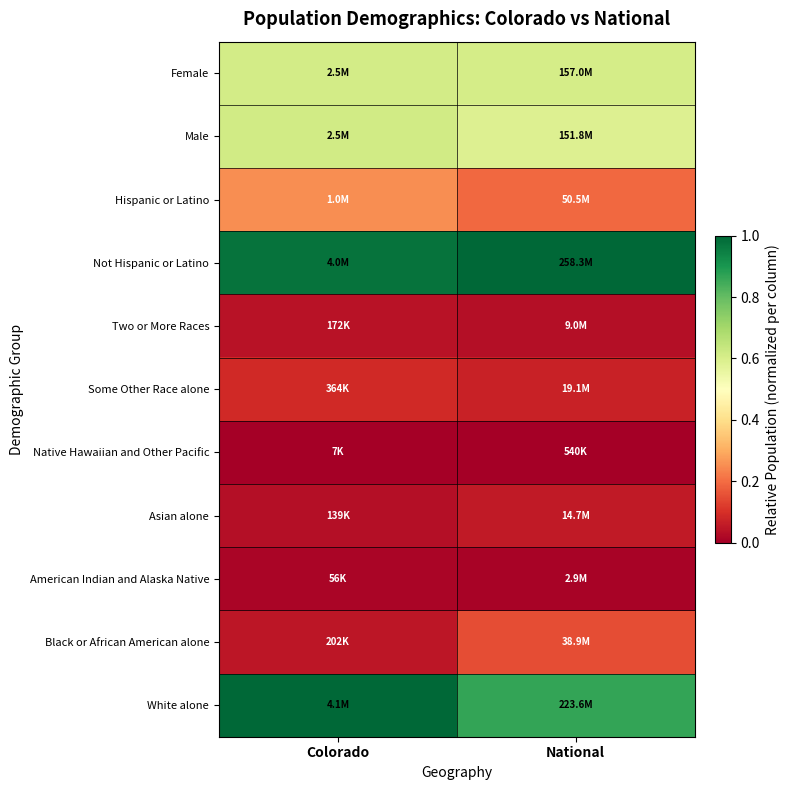

What is the total value across all series at Colorado?

3.7